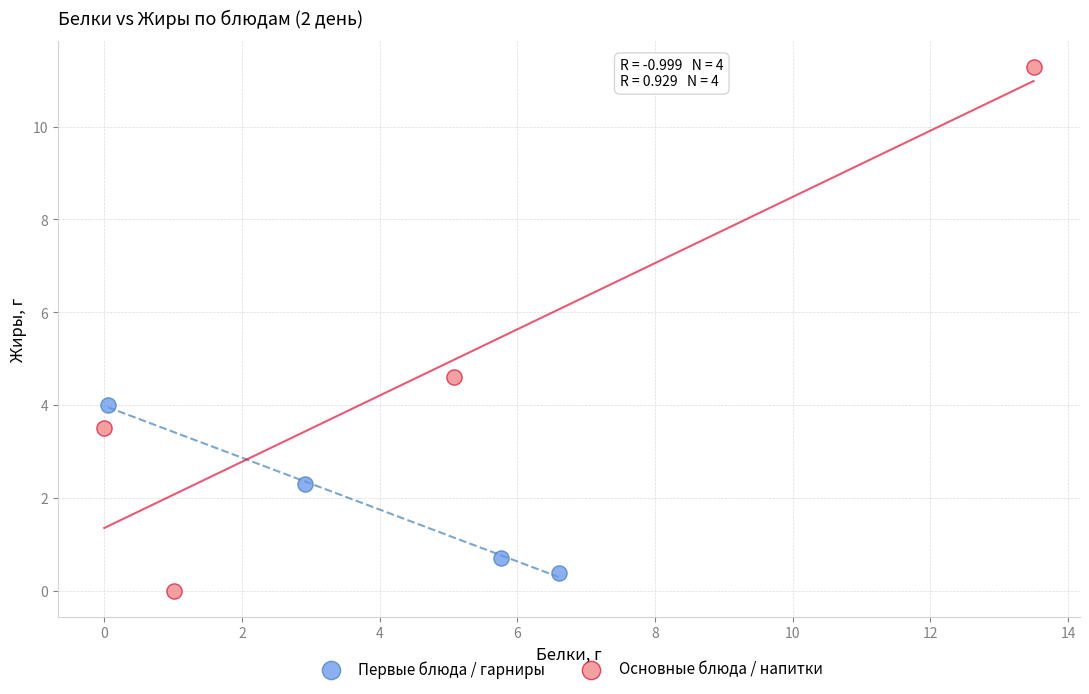

What are all the series names shown in the legend?

Первые блюда / гарниры, Основные блюда / напитки